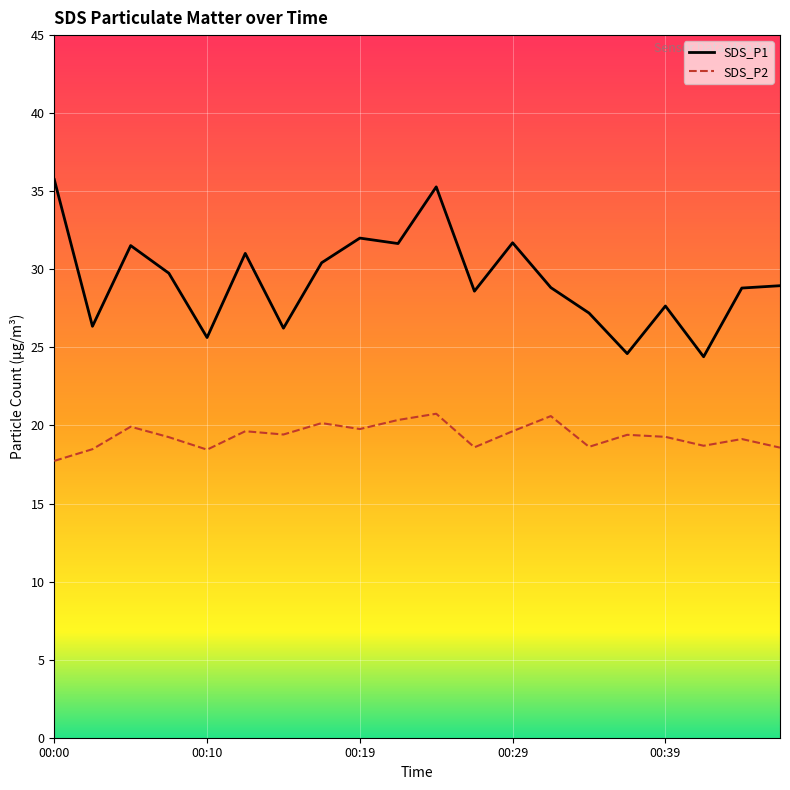

True or false: SDS_P2 and SDS_P1 cross at least once.

False